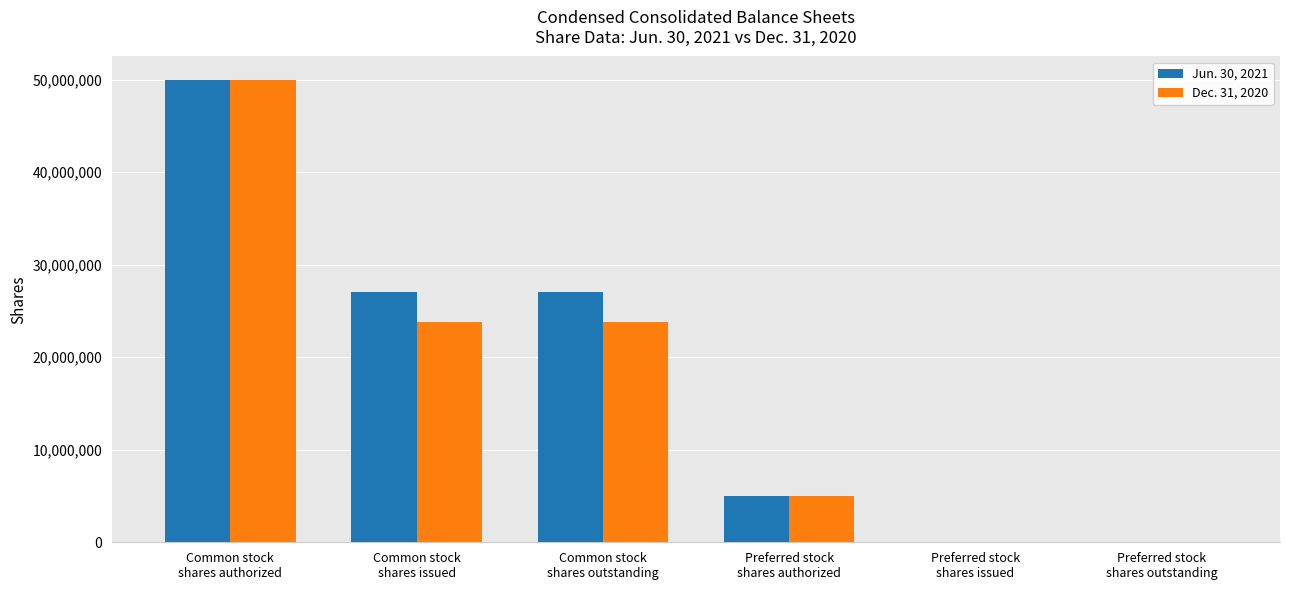

What is the maximum value shown in the chart?

50000000